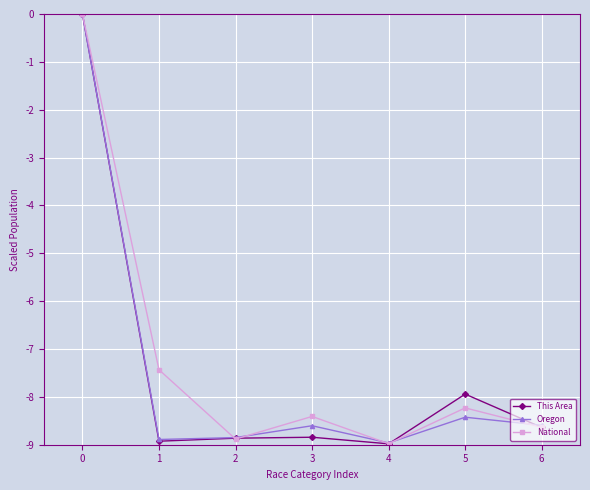

What are all the series names shown in the legend?

This Area, Oregon, National